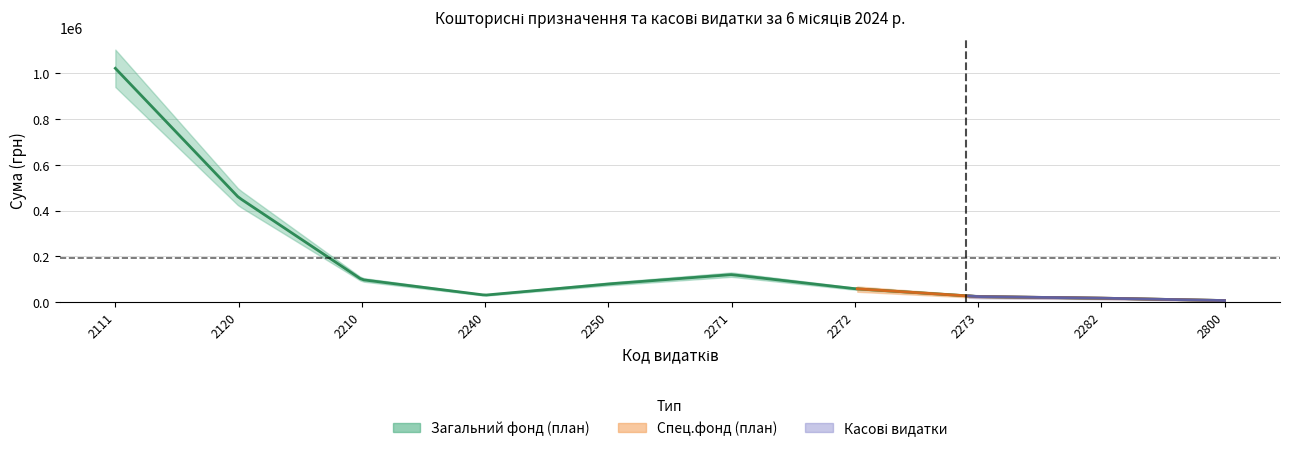

What is the average value of the Vidatky_General series?

191950.2